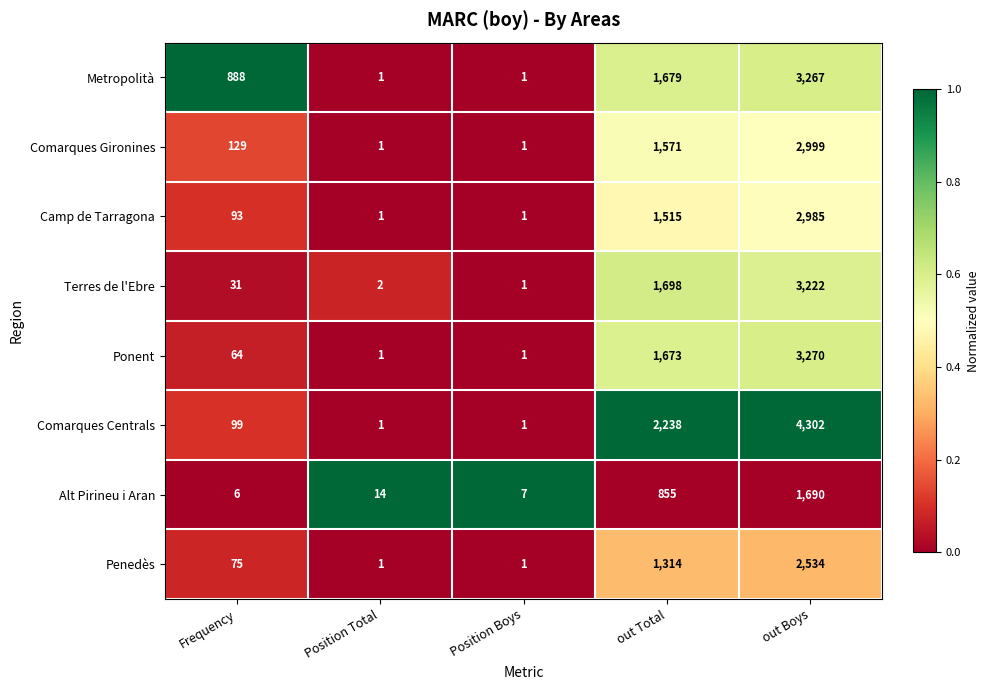

What is the difference between the second highest and minimum values in the Terres de l'Ebre series?

1697